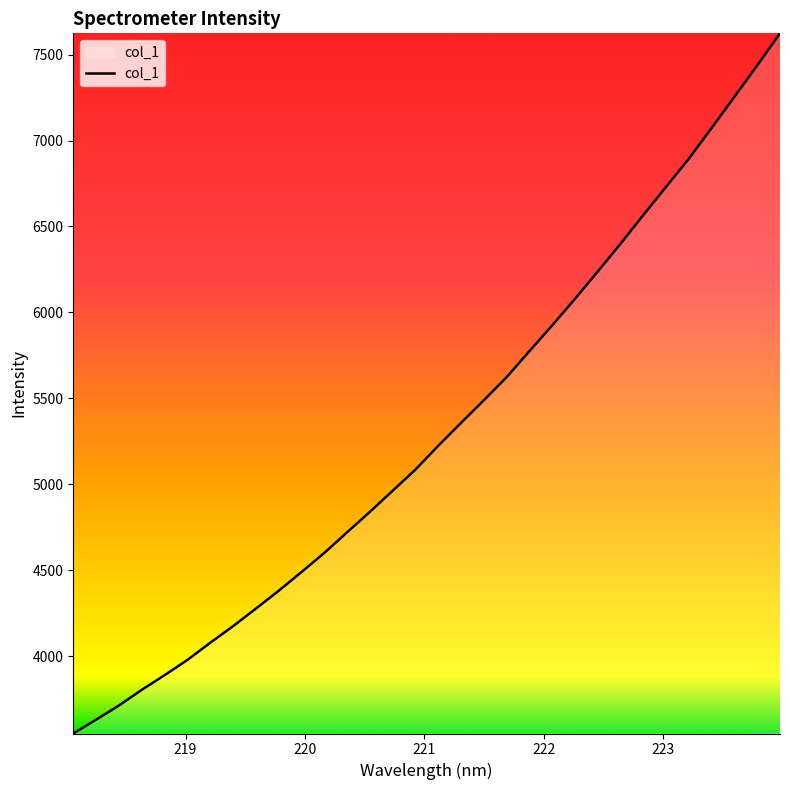

How many lines are shown in the chart?

1